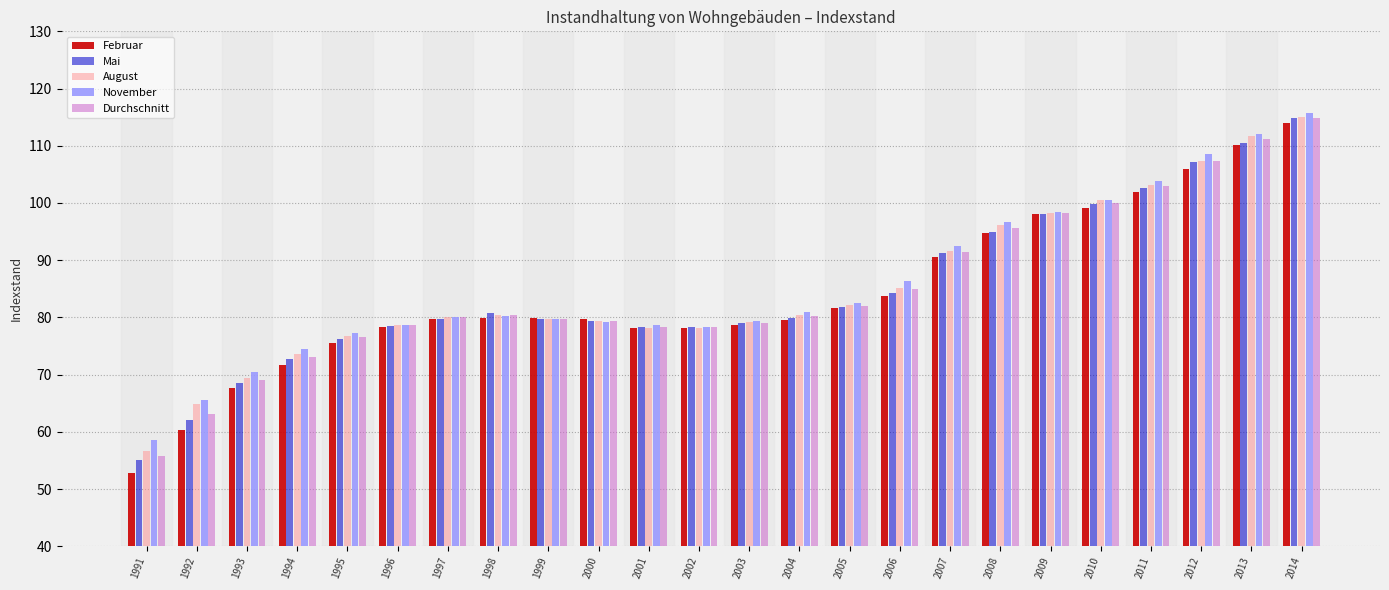

At which category does the chart reach its peak across all series?

2014